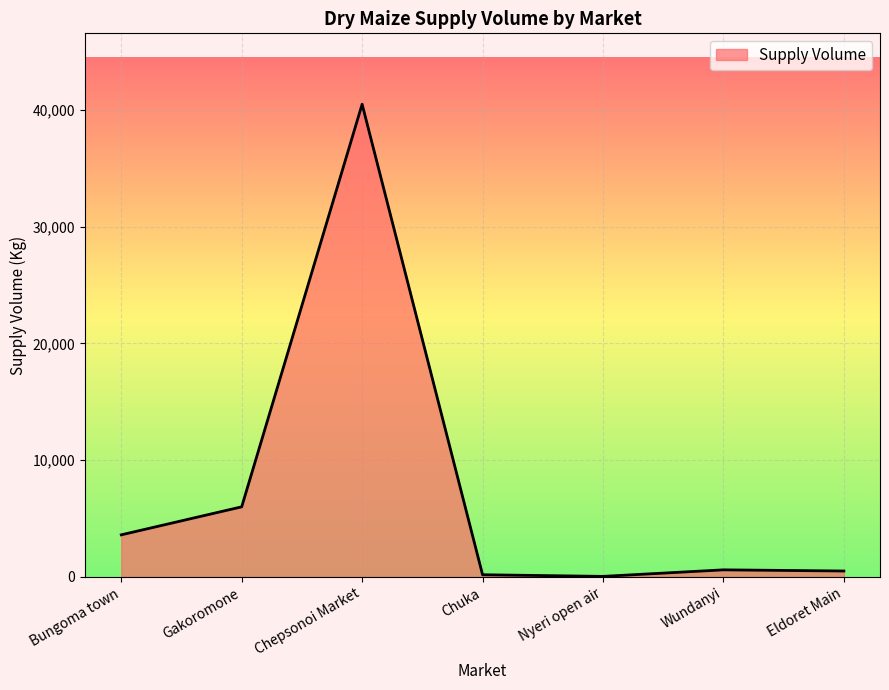

What is the approximate value at Wundanyi?

600